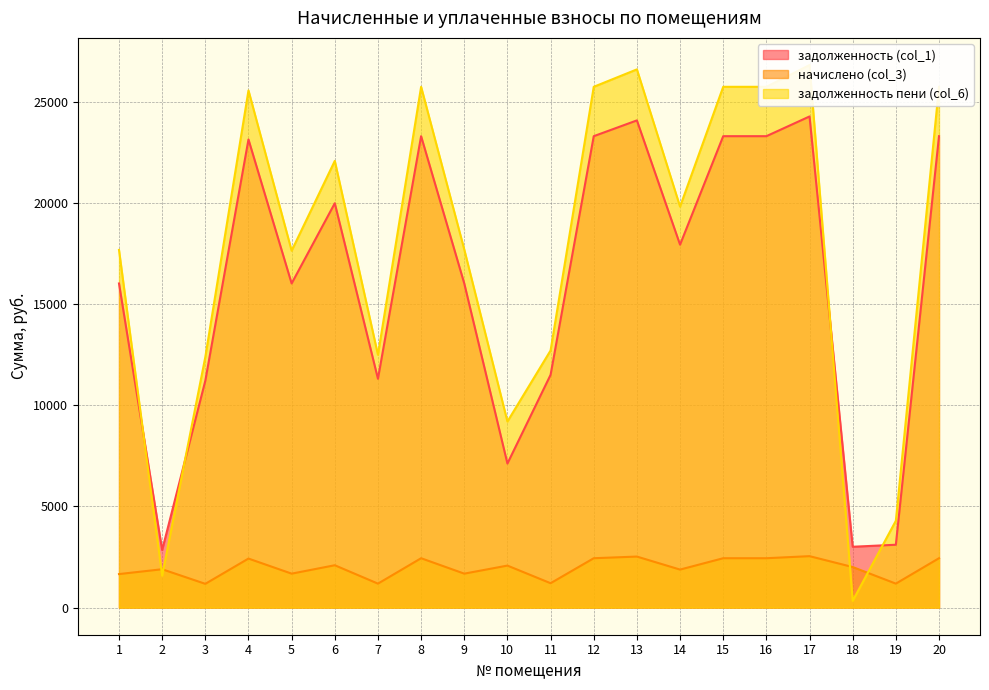

Is the value of задолженность (col_1) at 4 greater than the value of начислено (col_3) at 5?

Yes